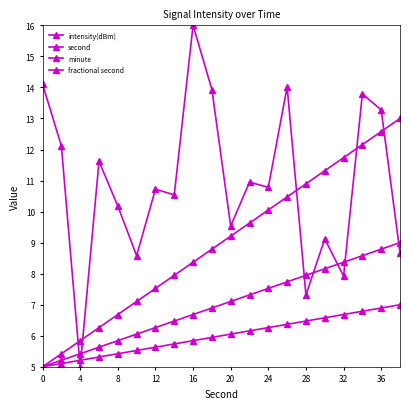

Reading right to left, list all the values displayed in this chart.

intensity(dBm): 8.7	13.3	13.8	7.9	9.1	7.3	14.0	10.8	10.9	9.5	13.9	16.0	10.5	10.7	8.6	10.2	11.6	5.0	12.1	14.1
second: 13.0	12.6	12.2	11.7	11.3	10.9	10.5	10.1	9.6	9.2	8.8	8.4	7.9	7.5	7.1	6.7	6.3	5.8	5.4	5.0
minute: 9.0	8.8	8.6	8.4	8.2	7.9	7.7	7.5	7.3	7.1	6.9	6.7	6.5	6.3	6.1	5.8	5.6	5.4	5.2	5.0
fractional second: 7.0	6.9	6.8	6.7	6.6	6.5	6.4	6.3	6.2	6.1	5.9	5.8	5.7	5.6	5.5	5.4	5.3	5.2	5.1	5.0